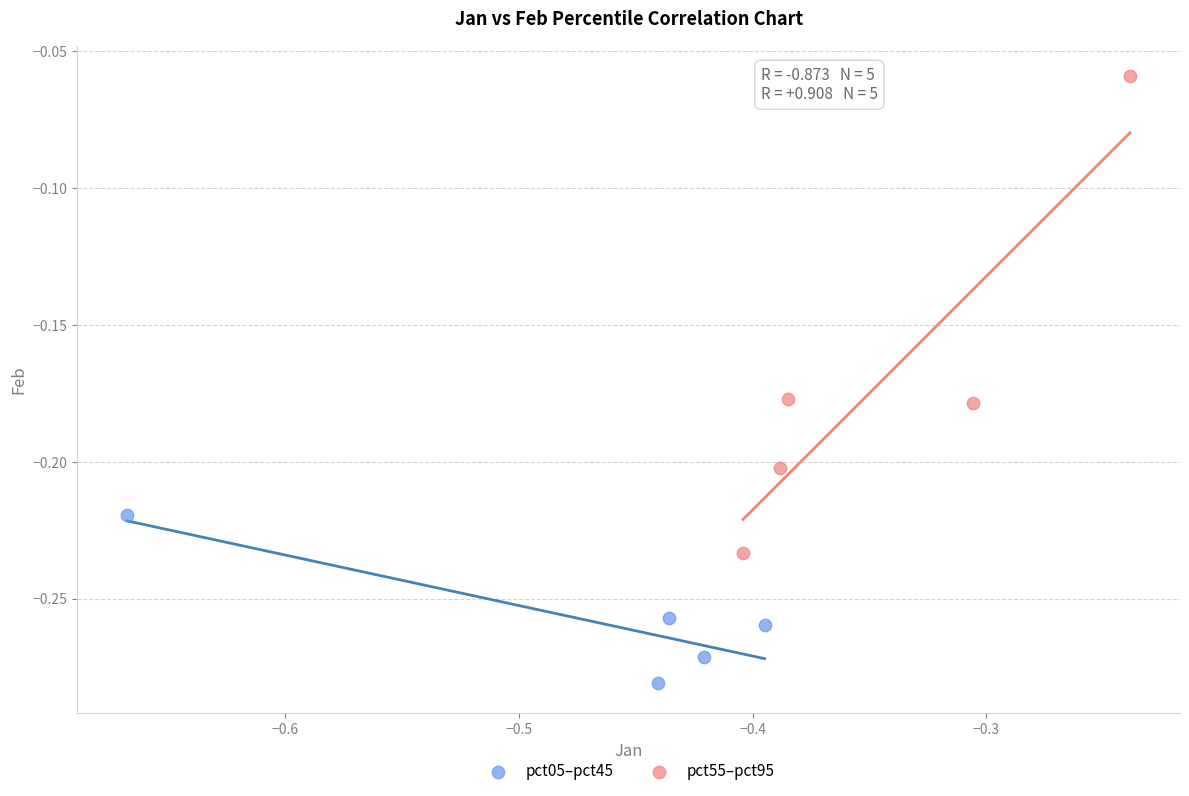

Which series reaches the maximum Y coordinate?

pct55–pct95